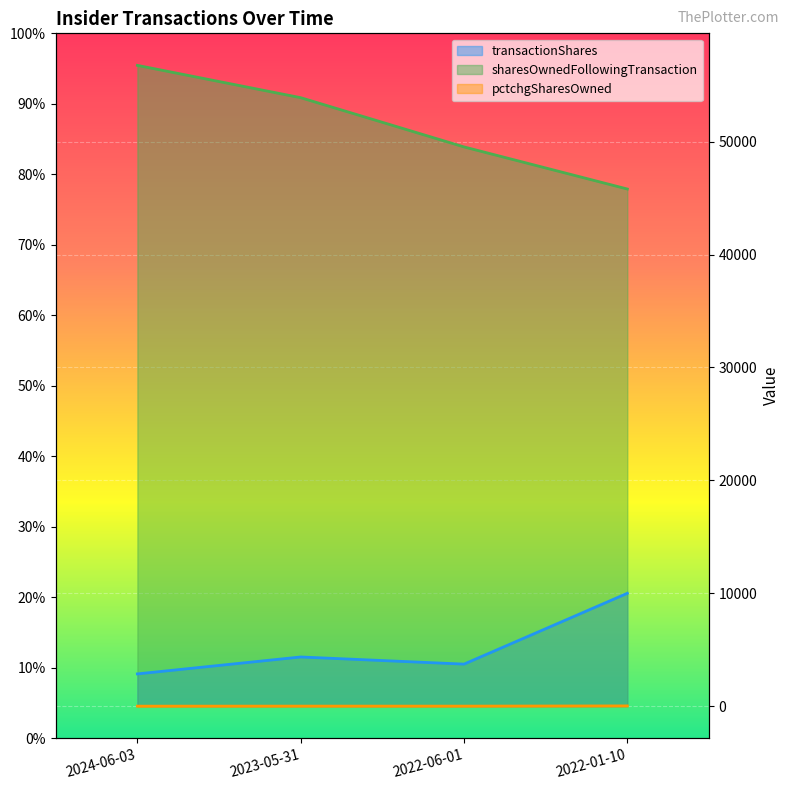

Between 2023-05-31 and 2022-06-01, which series saw the biggest shift?

sharesOwnedFollowingTransaction